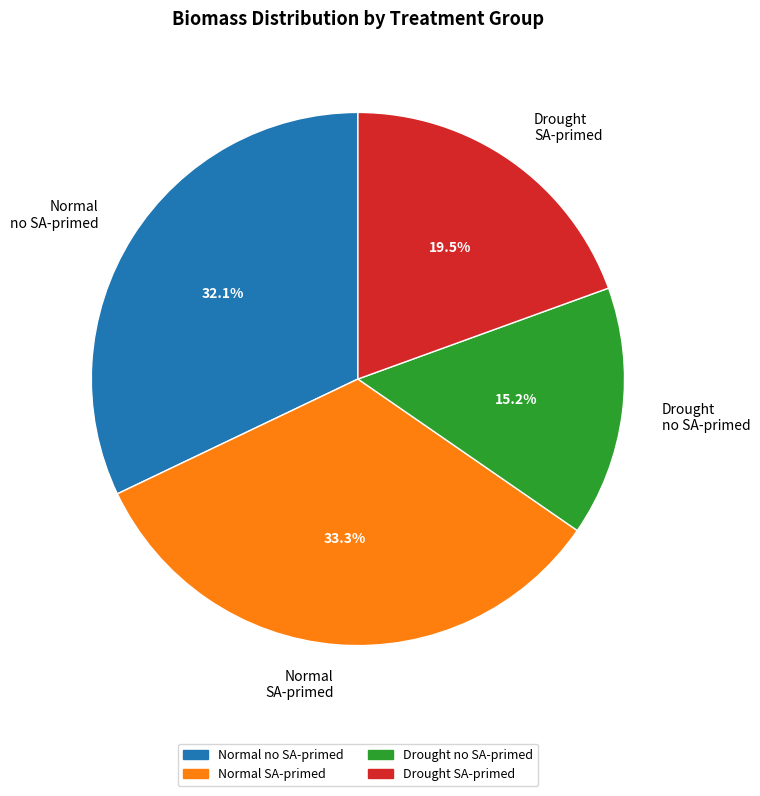

How many slices are in this pie chart?

4